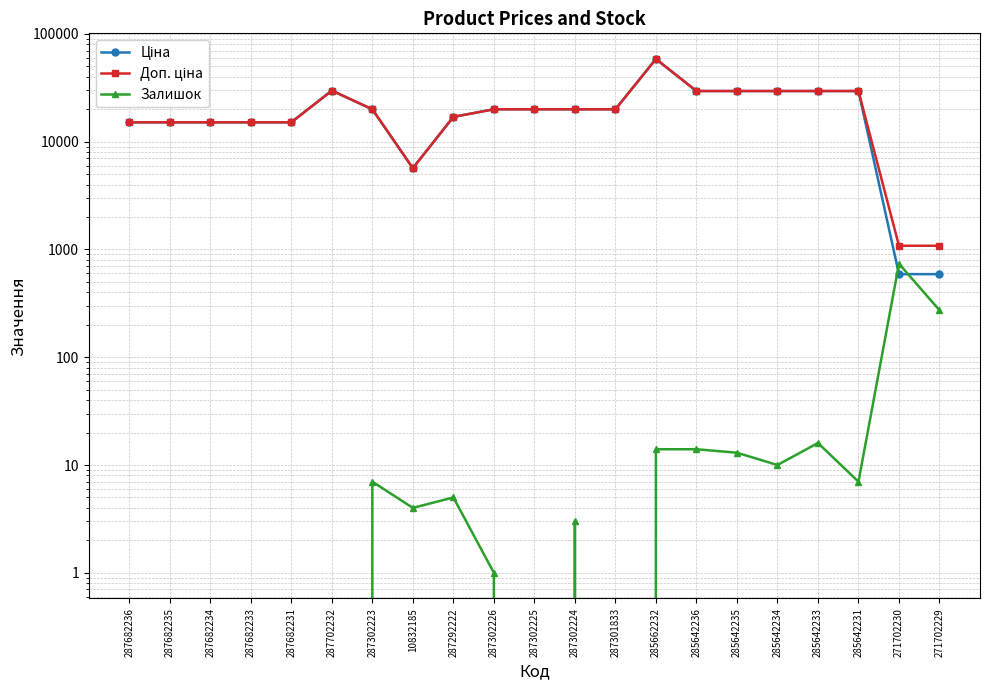

What value does the Доп. ціна series have at 287292222?

16976.3